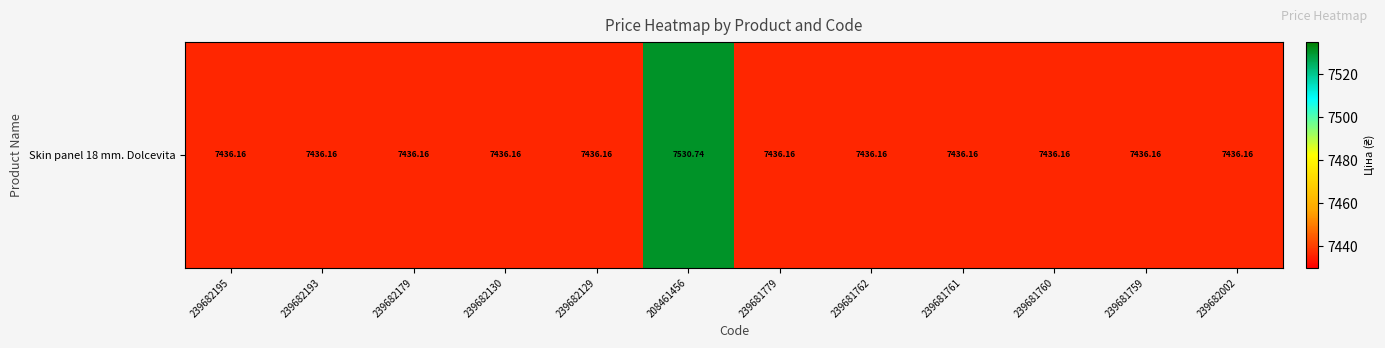

Is it true that the value at 239681762 is 4180.1?

False